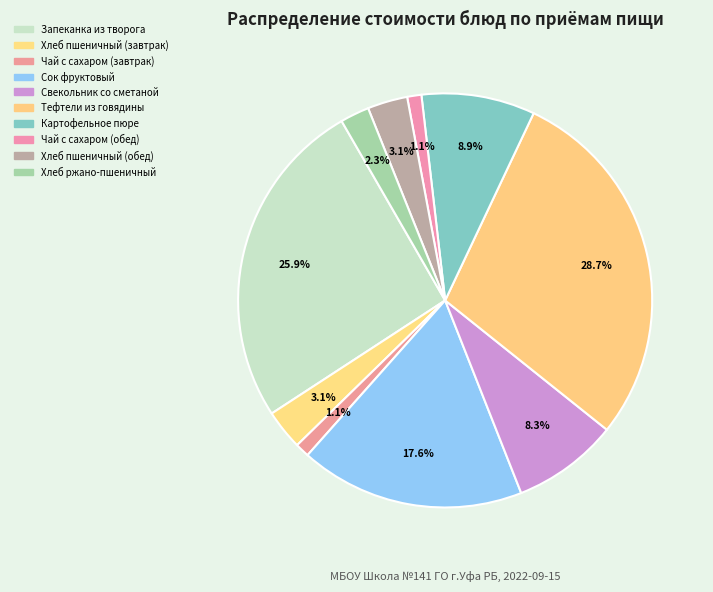

What percentage is NOT represented by Чай с сахаром (обед)?

98.9%